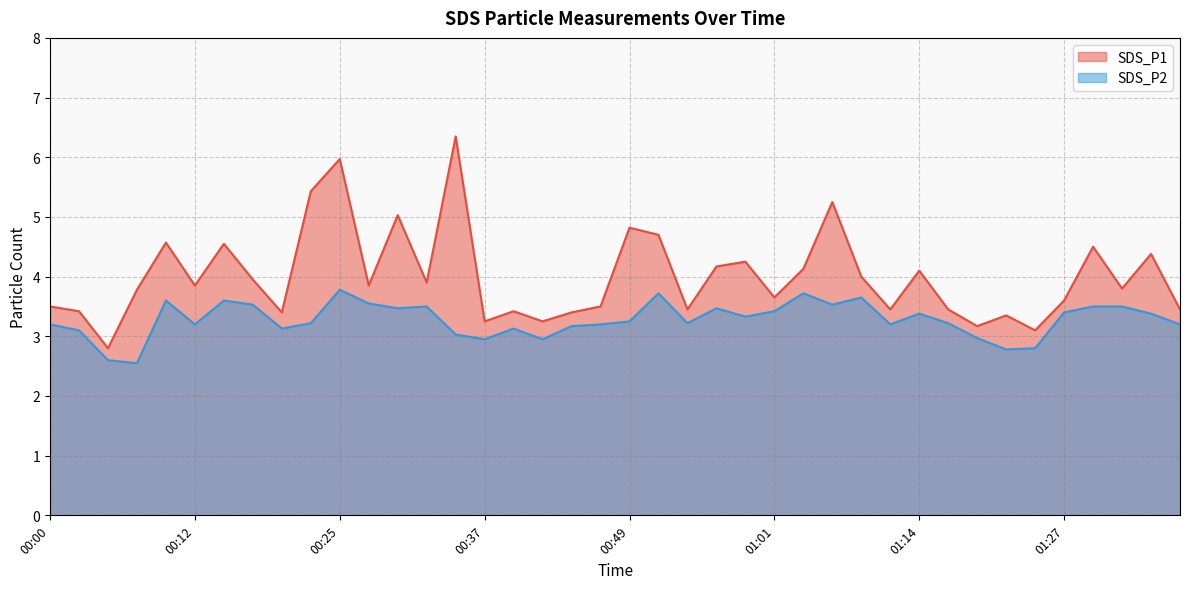

Rank the series by their average value, from highest to lowest.

SDS_P1 line, SDS_P2 line